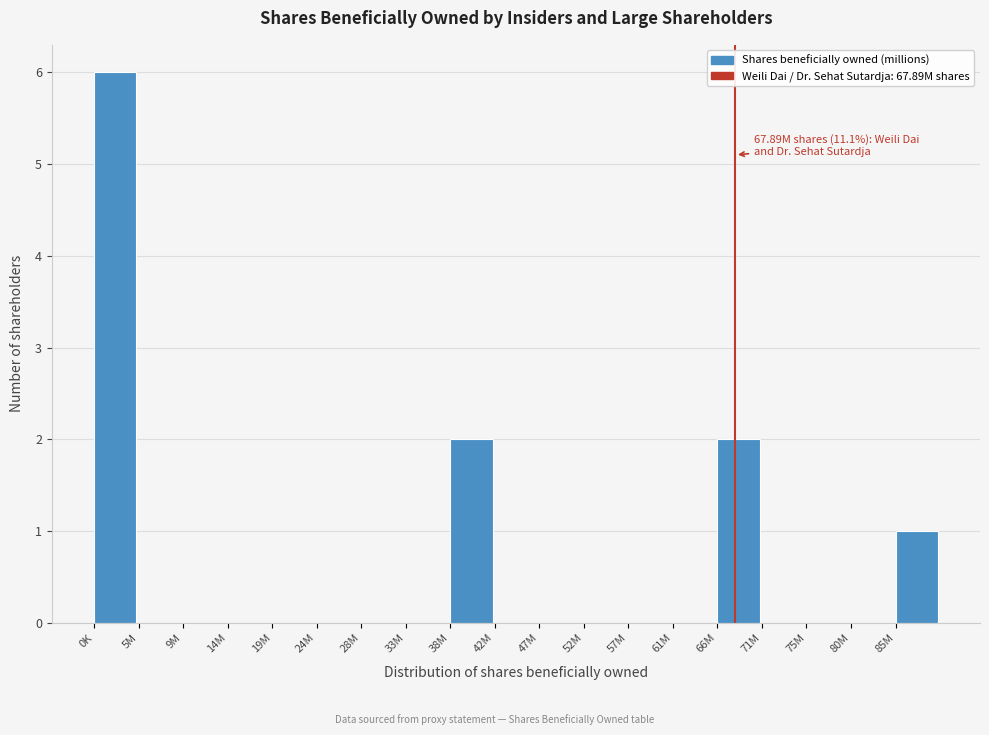

Reading left to right, list all the values displayed in this chart.

0K=6	5M=0	9M=0	14M=0	19M=0	24M=0	28M=0	33M=0	38M=2	42M=0	47M=0	52M=0	57M=0	61M=0	66M=2	71M=0	75M=0	80M=0	85M=1